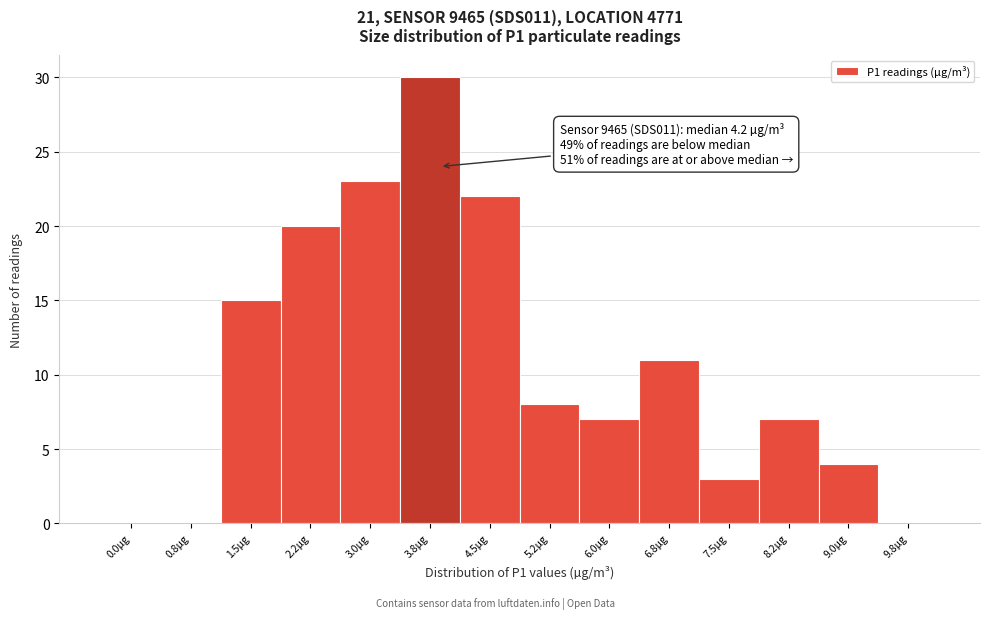

Reading right to left, transcribe all the data shown in this chart.

9.8µg=0	9.0µg=4	8.2µg=7	7.5µg=3	6.8µg=11	6.0µg=7	5.2µg=8	4.5µg=22	3.8µg=30	3.0µg=23	2.2µg=20	1.5µg=15	0.8µg=0	0.0µg=0